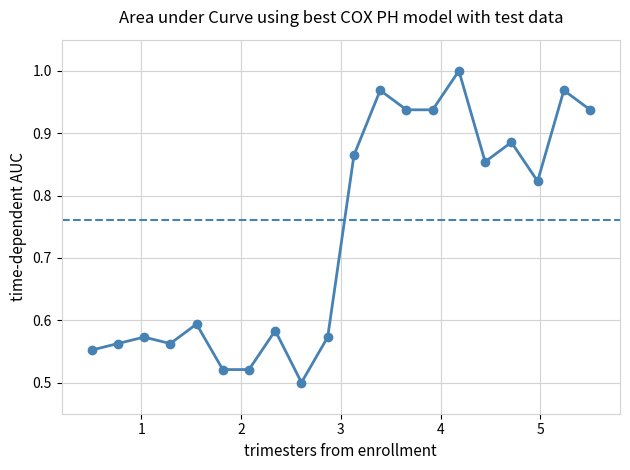

What is the difference between the second highest and second lowest values?

0.4